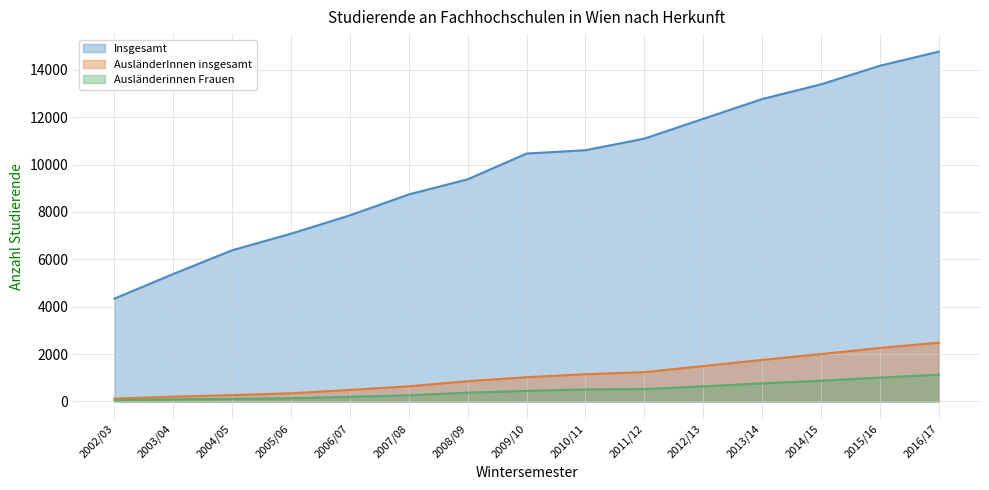

True or false: AusländerInnen insgesamt has a value of 345 at 2005/06.

True